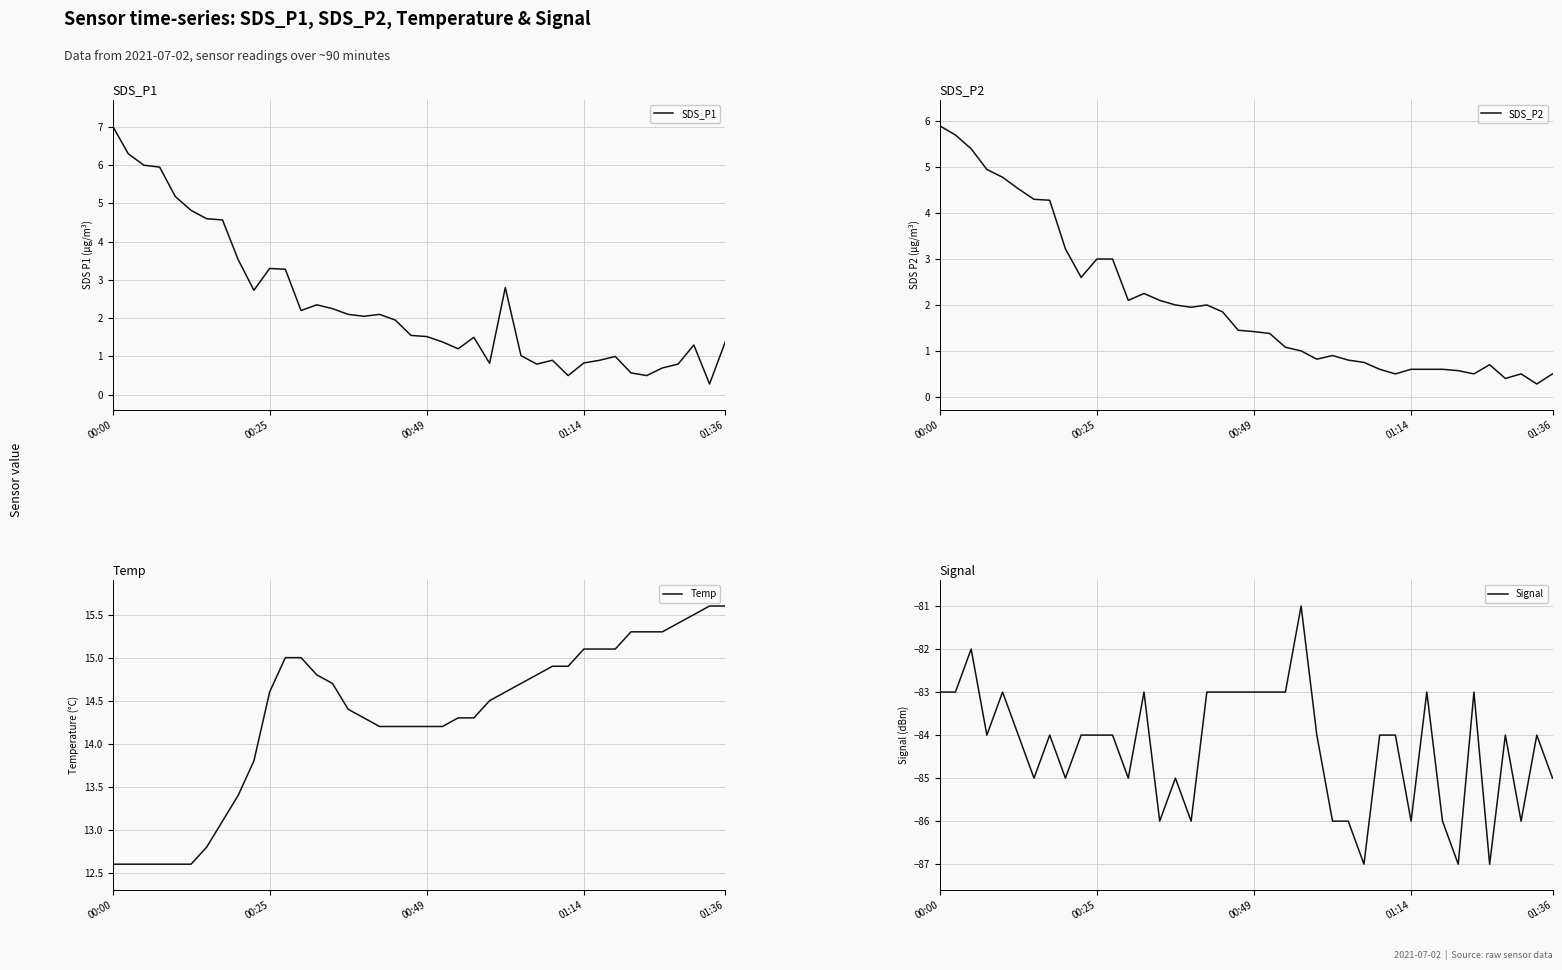

Where does the Temp series first go above 14?

00:25